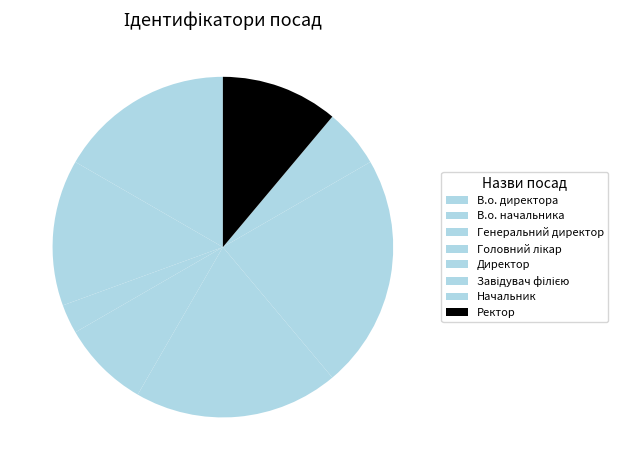

Between Ректор and Генеральний директор, which is larger?

Ректор